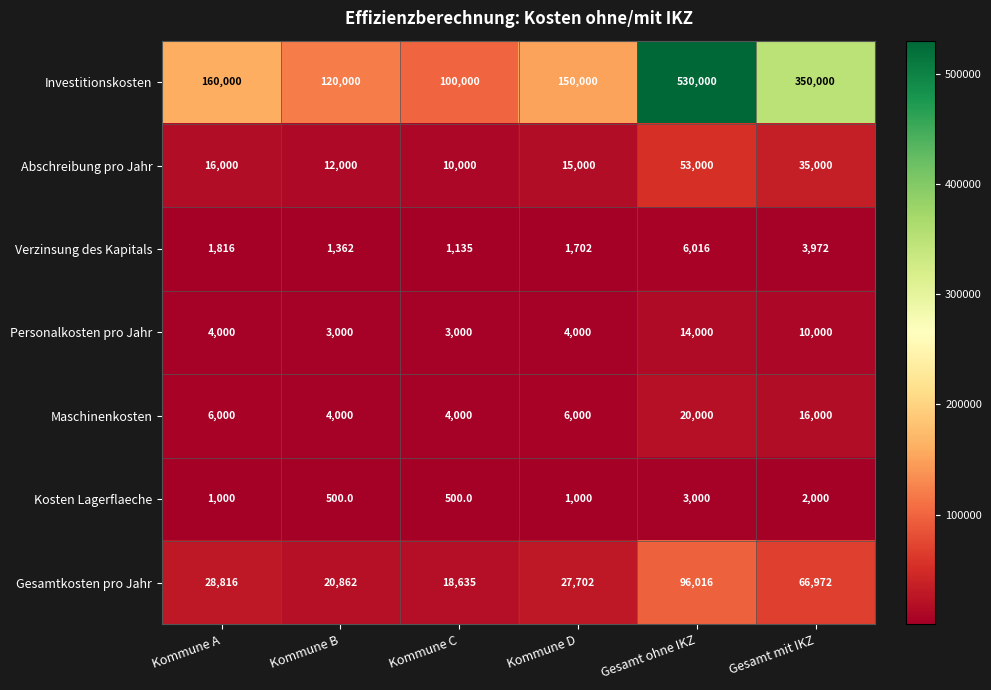

Is the value of Personalkosten pro Jahr at Kommune A greater than the value of Maschinenkosten at Gesamt mit IKZ?

No